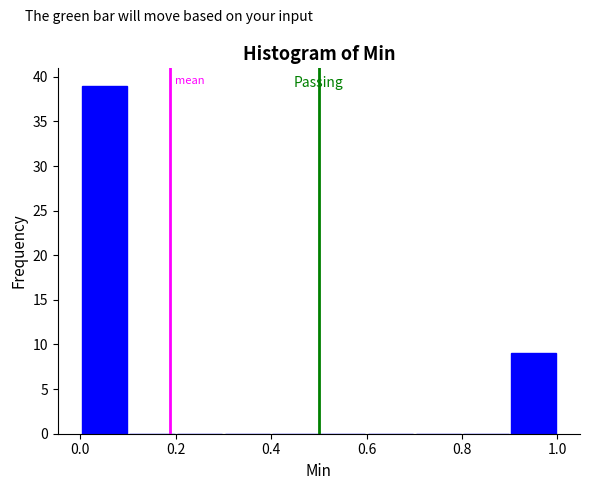

Reading left to right, list every bar in this chart as the range it spans on the x-axis followed by its height. The values are not printed on the chart, so give them approximately, as read against the axis.

0.0 to 0.1: 39
0.1 to 0.2: 0
0.2 to 0.3: 0
0.3 to 0.4: 0
0.4 to 0.5: 0
0.5 to 0.6: 0
0.6 to 0.7: 0
0.7 to 0.8: 0
0.8 to 0.9: 0
0.9 to 1.0: 9